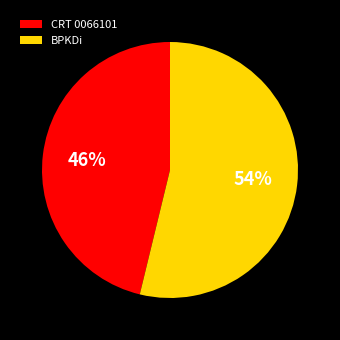

Rank the categories by value from lowest to highest.

CRT 0066101, BPKDi